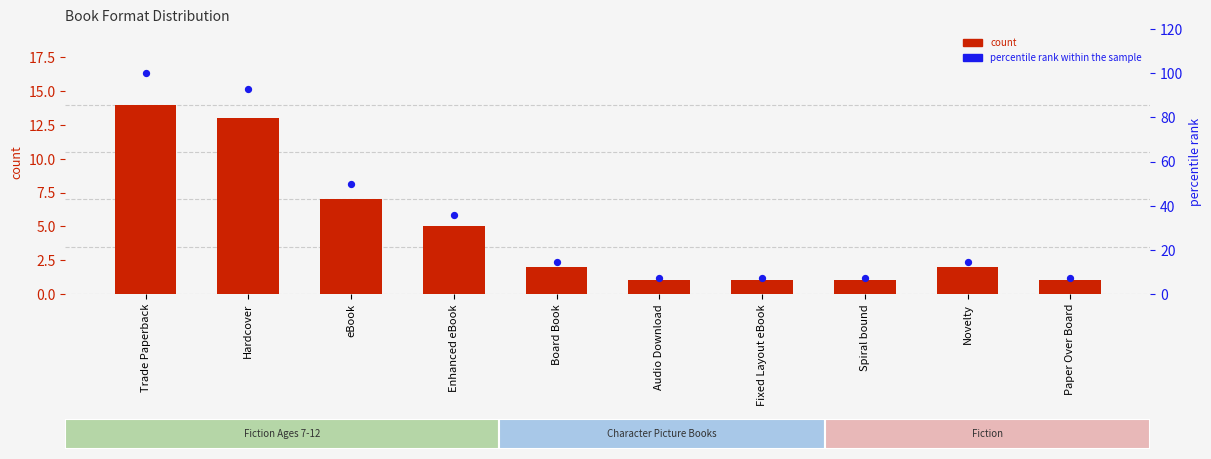

What is the total value across all series at Audio Download?

8.1